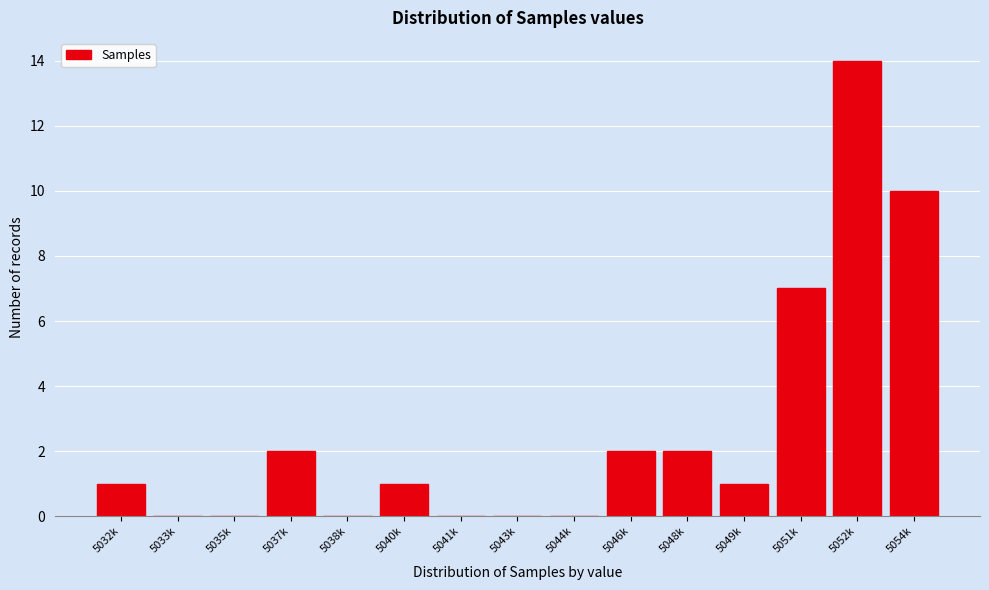

Reading right to left, list all the values displayed in this chart.

5054k=10	5052k=14	5051k=7	5049k=1	5048k=2	5046k=2	5044k=0	5043k=0	5041k=0	5040k=1	5038k=0	5037k=2	5035k=0	5033k=0	5032k=1